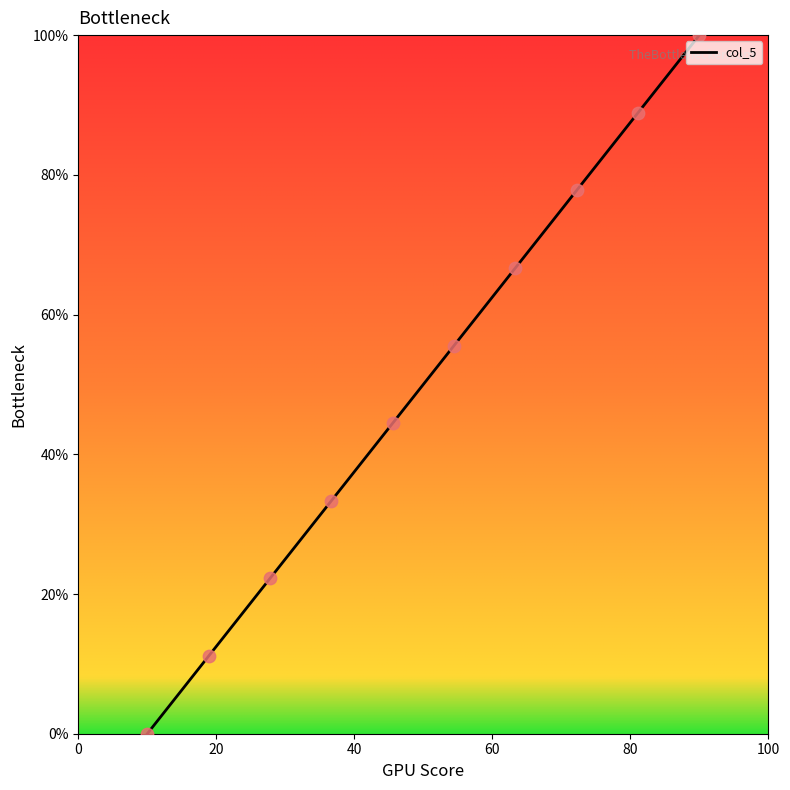

Which has a higher value, 1 or 1?

1